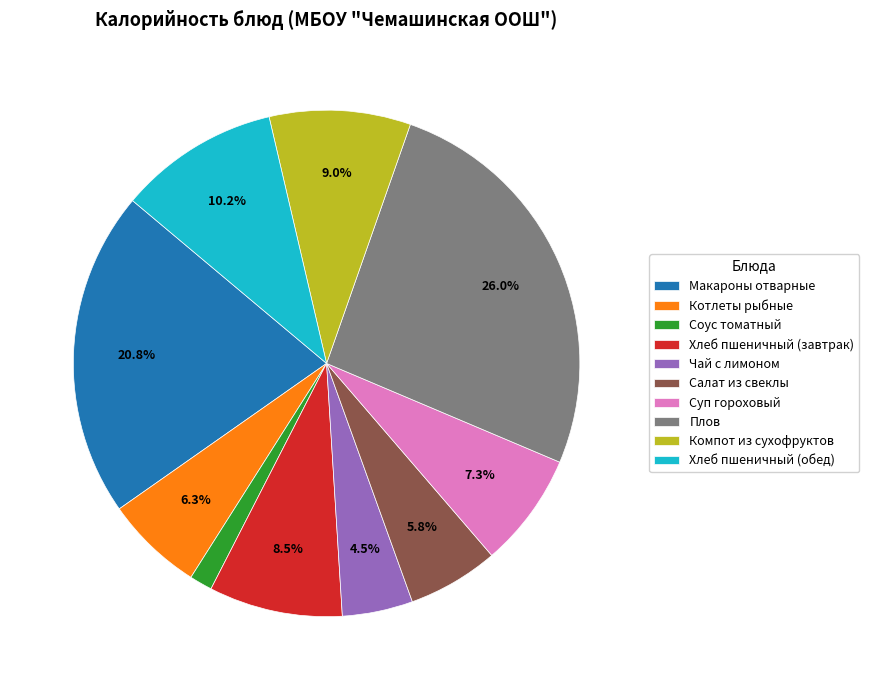

What is the largest slice in the pie chart?

Плов